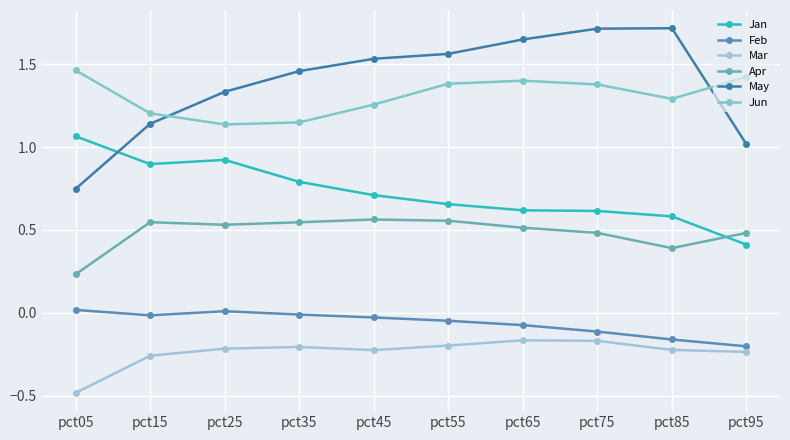

Count the Apr values in the range 0 to 1.

10